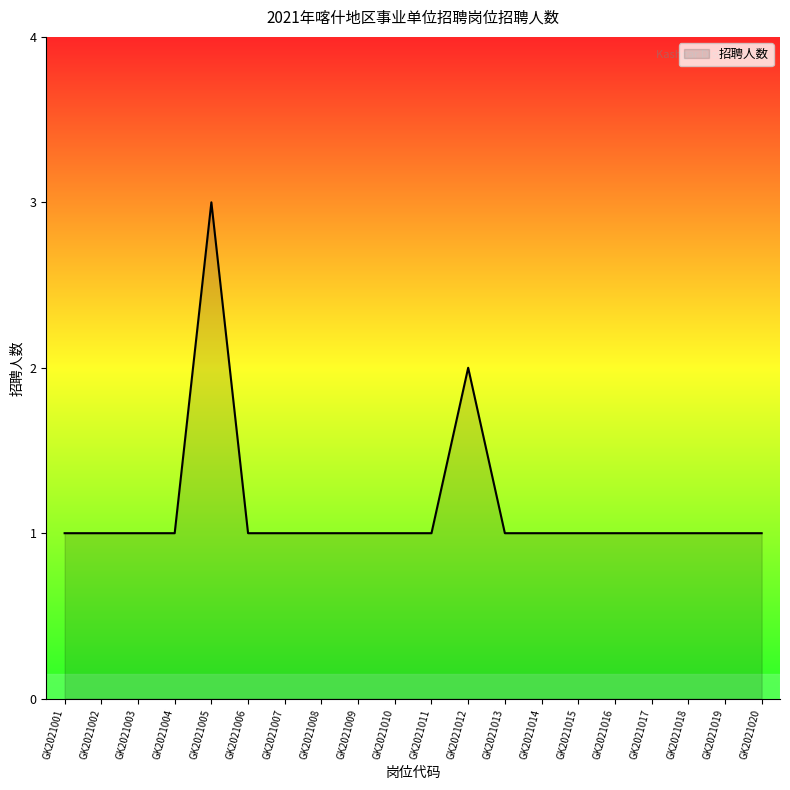

What is the maximum value shown in the chart?

3